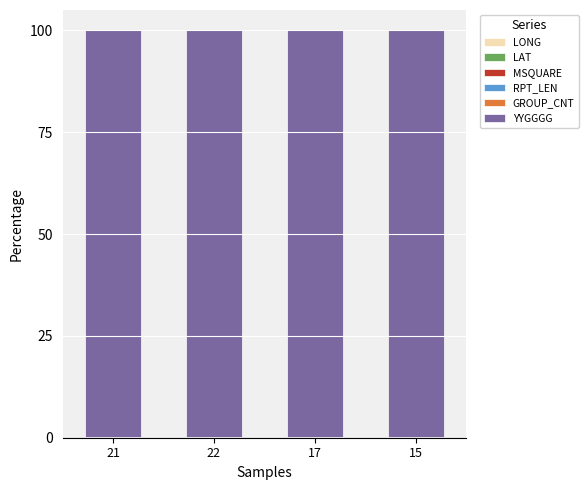

What is the difference between the maximum and minimum values in the YYGGGG series?

0.1